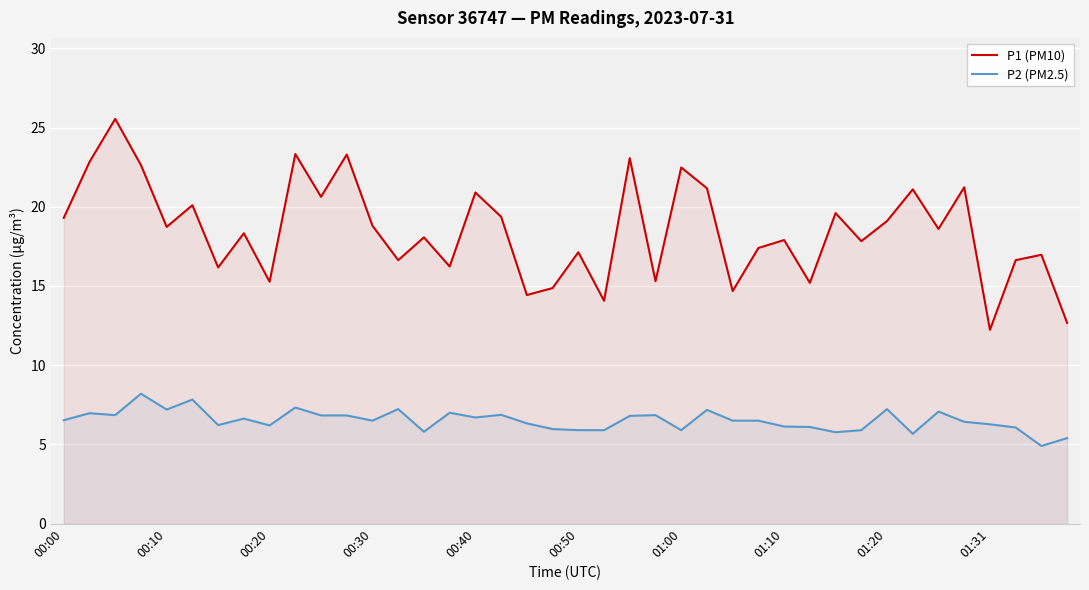

List the series in order of their peak value, highest first.

P1 (PM10), P2 (PM2.5)